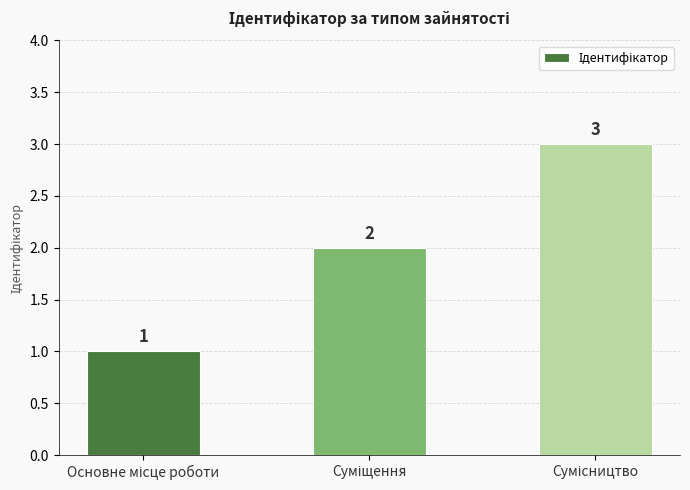

What is the value of the 3rd bar from the left?

3